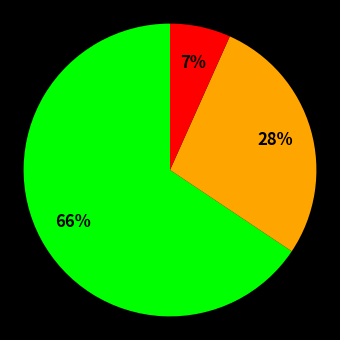

Does any single category account for the majority?

Yes